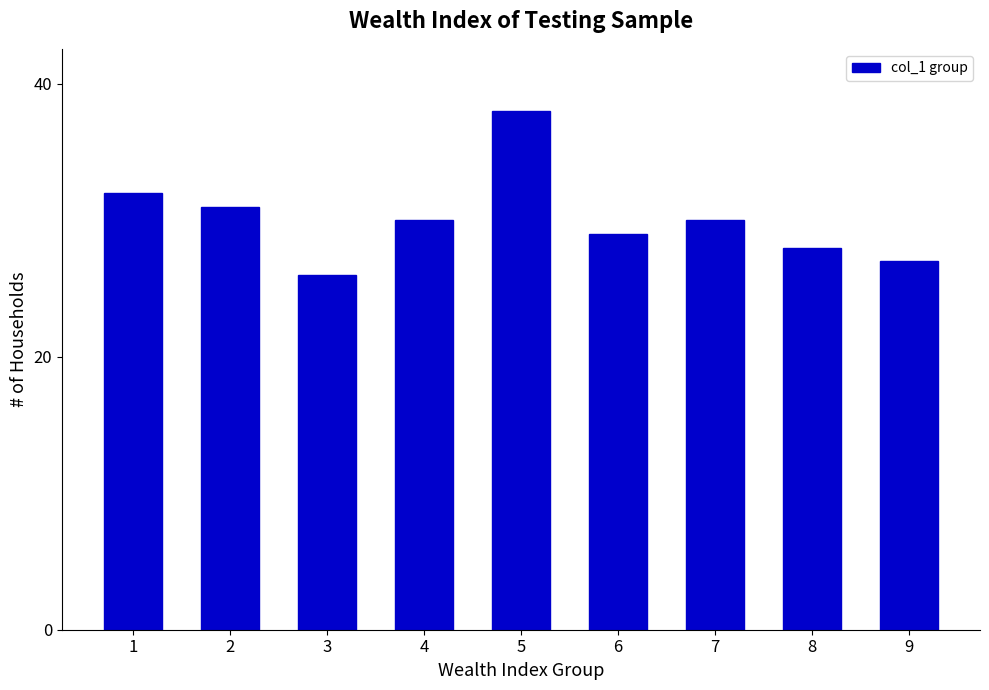

Which label corresponds to the smallest value in the chart?

3